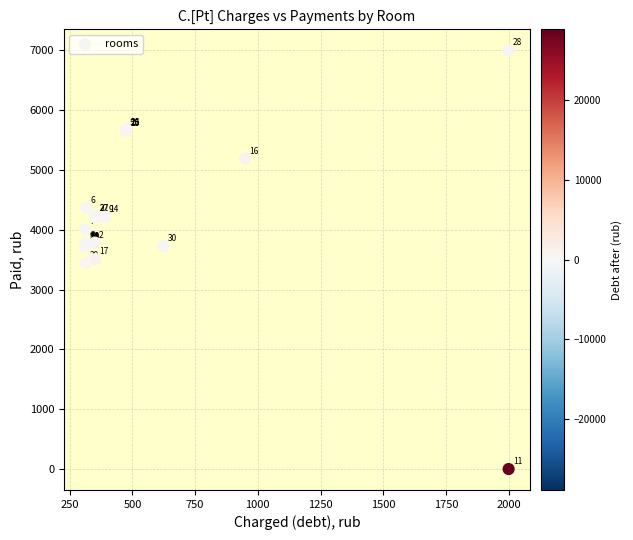

What Y value in the scatter plot is closest to 3500?

3509.8